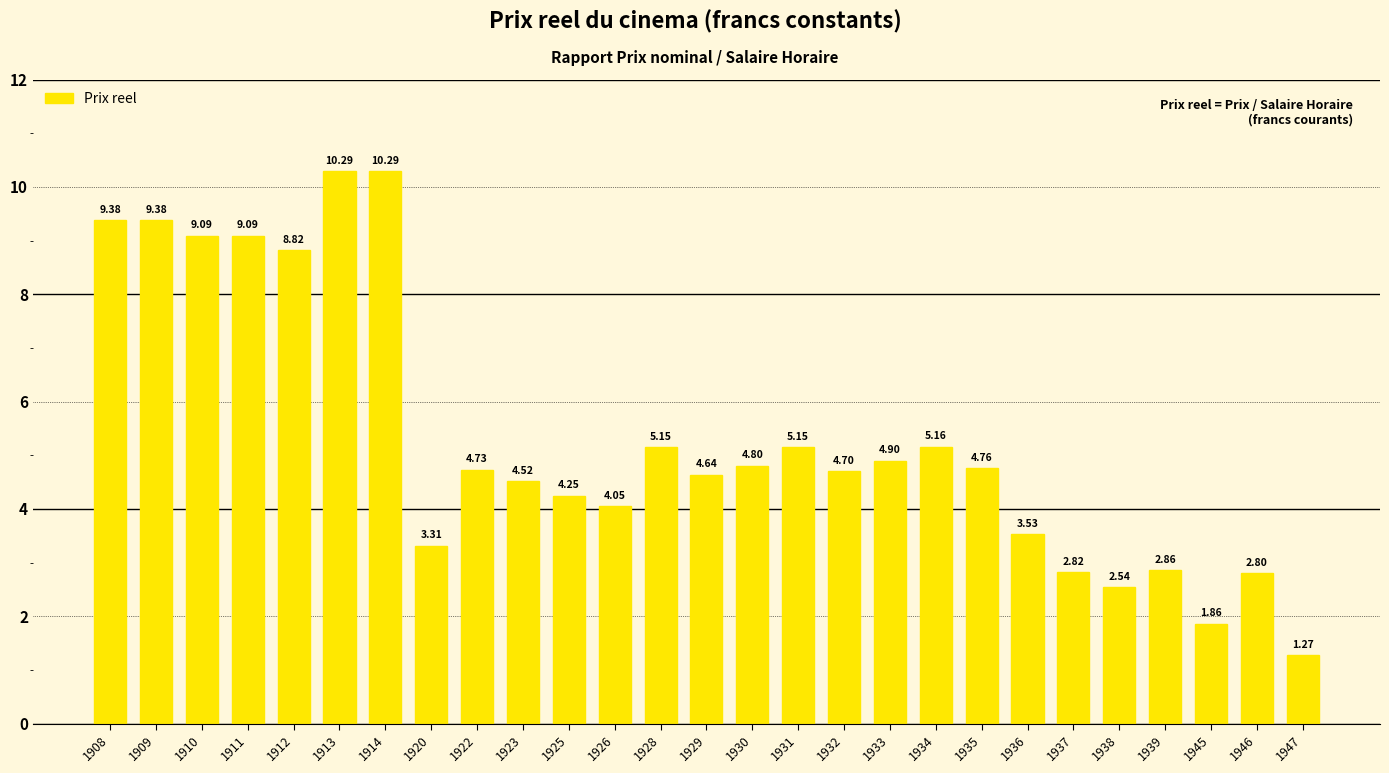

What is the change in value from 1911 to 1935?

-4.3